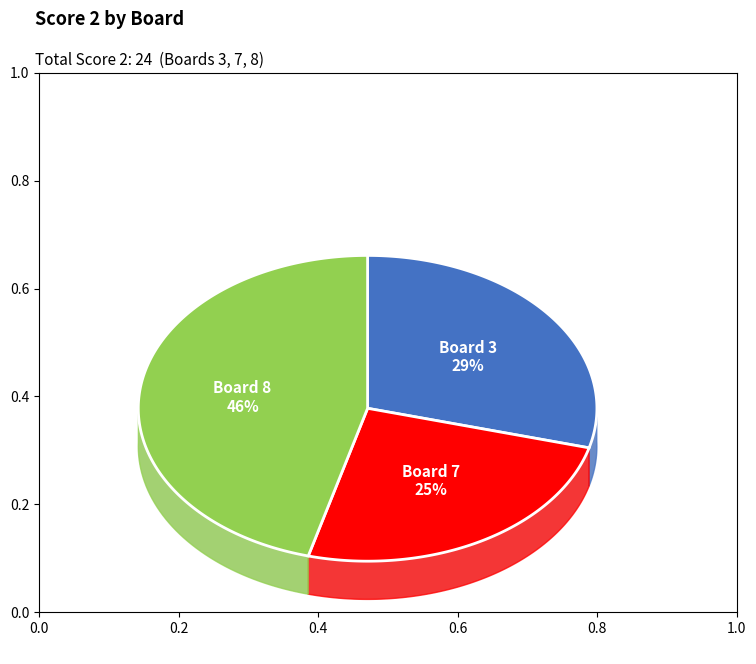

What is the change in value from Board 3 to Board 8?

+4